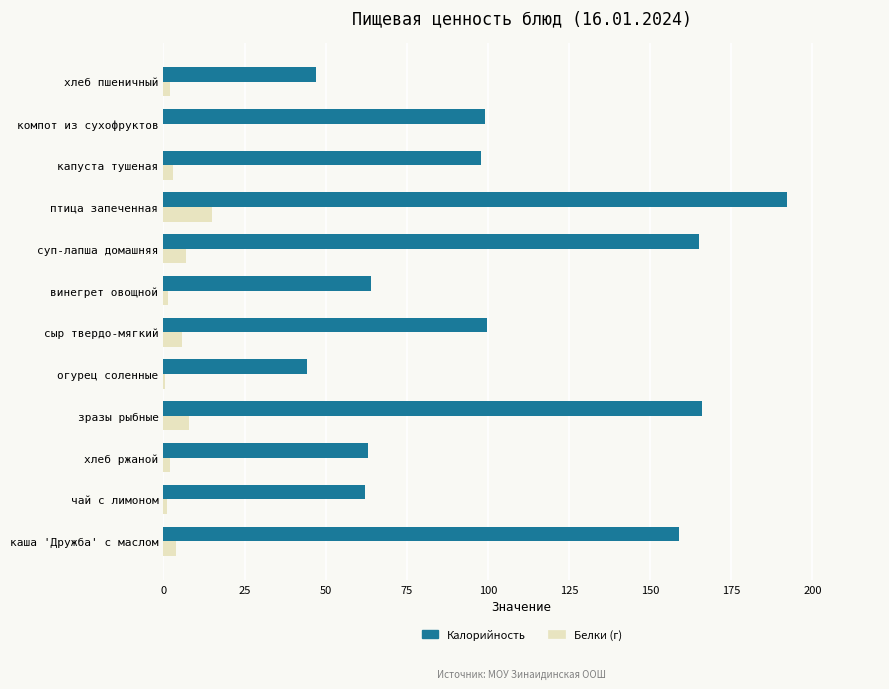

What is the sum of the Калорийность values at птица запеченная and зразы рыбные?

358.0